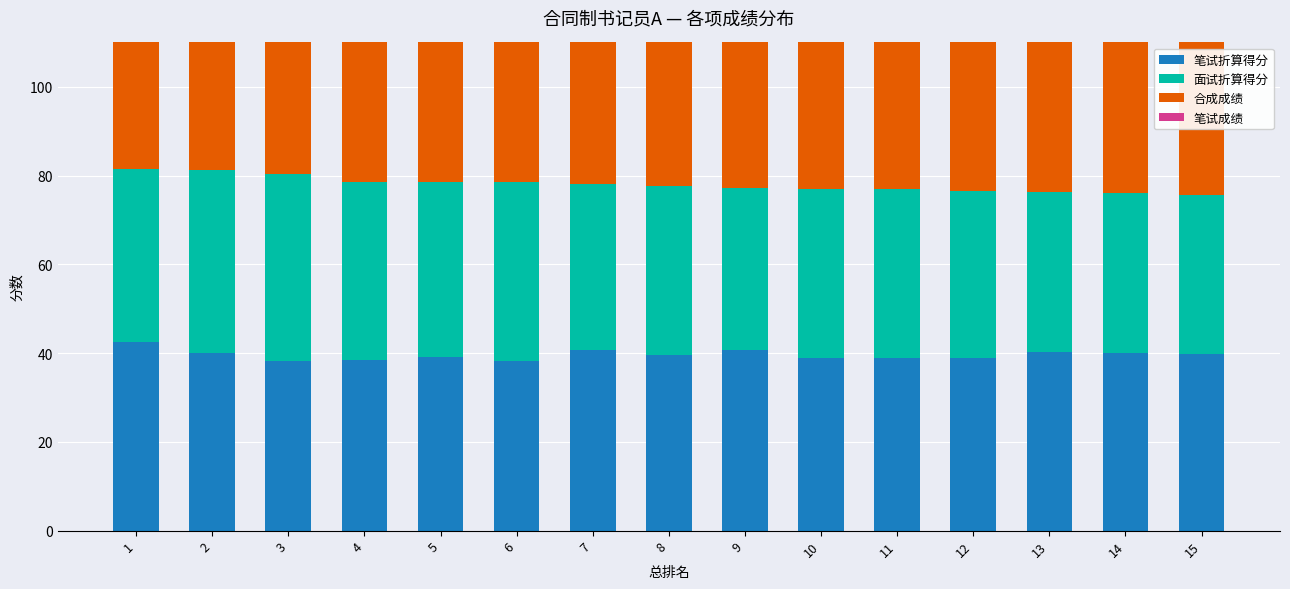

Which series has the largest total across all categories?

笔试成绩